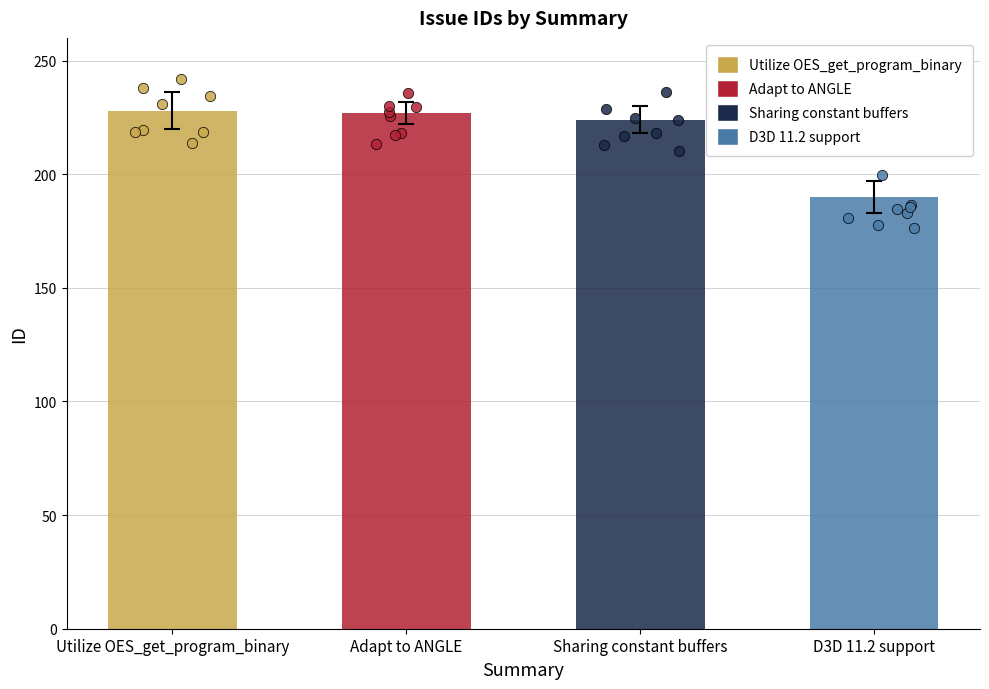

What is the change in value from Adapt to ANGLE to Sharing constant buffers?

-3